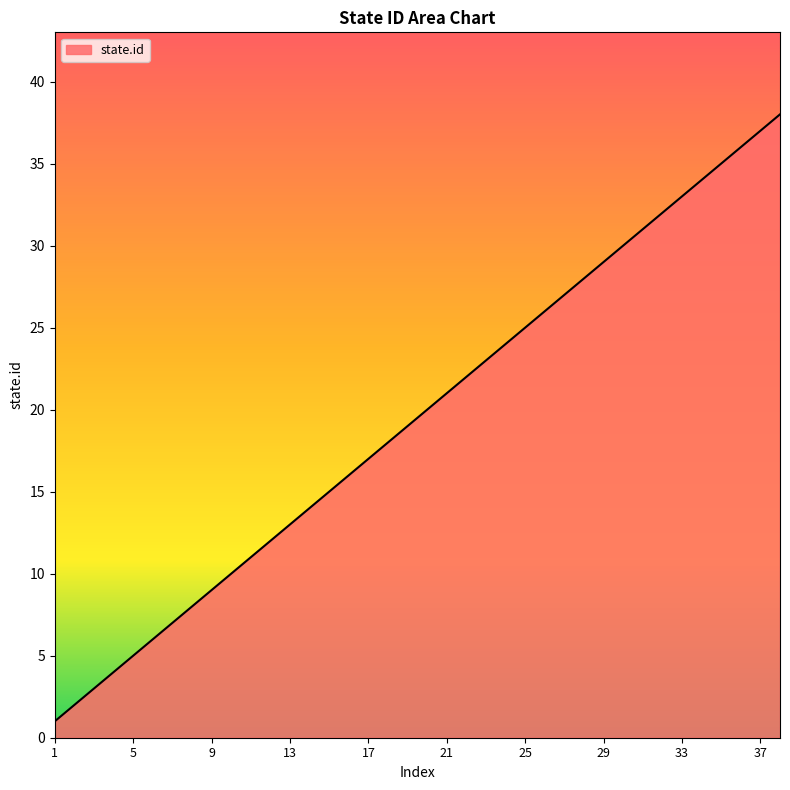

What is the difference between the maximum and minimum values?

37